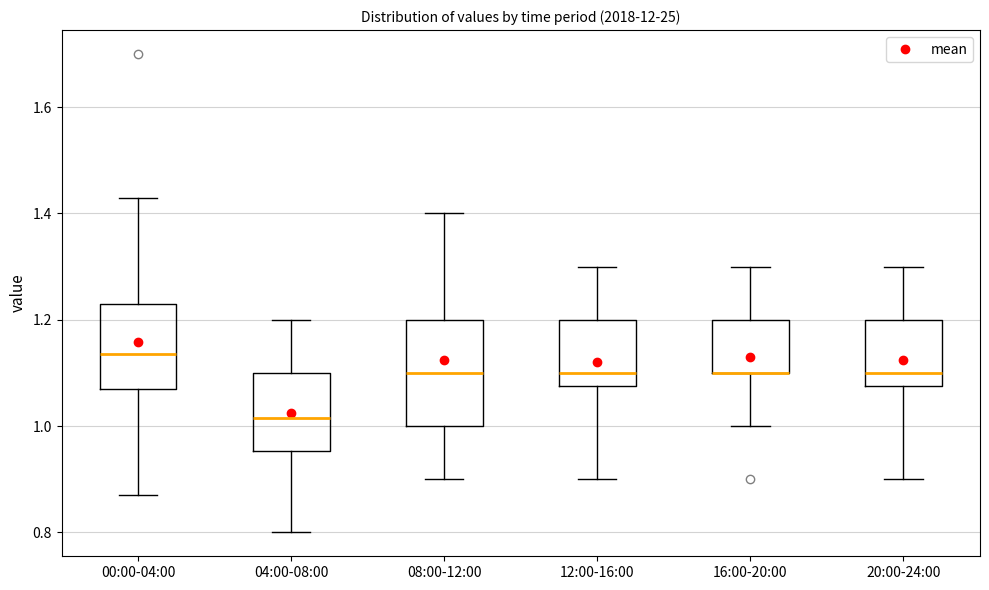

Comparing the boxes themselves (not the whiskers), which one is the tallest?

08:00-12:00